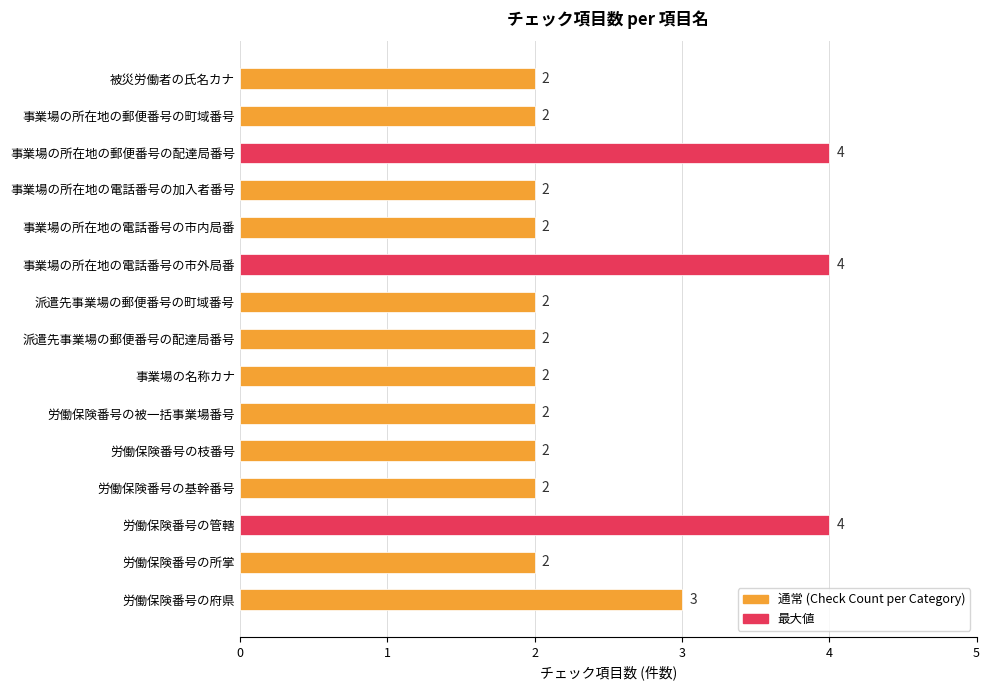

Count the values in the range 2 to 3.

12